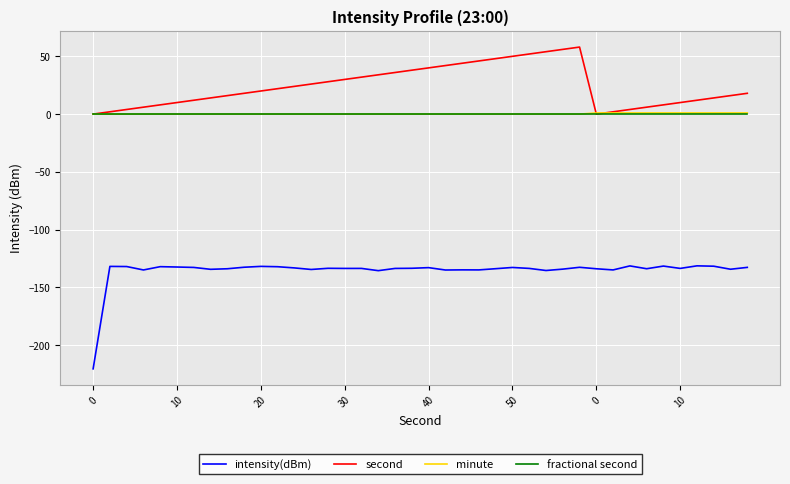

How many lines are shown in the chart?

4